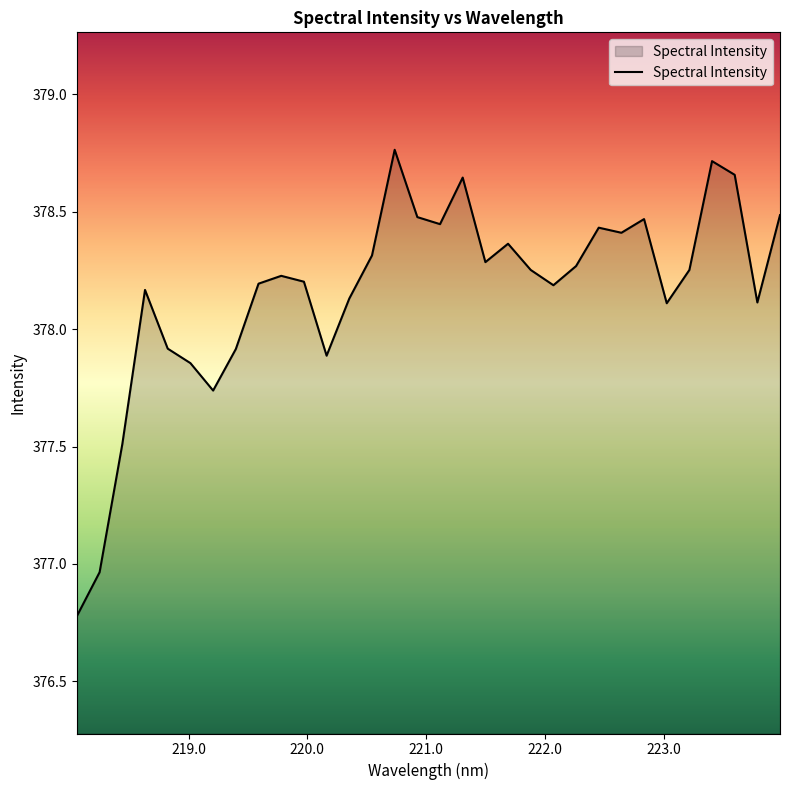

What is the minimum value shown in the chart?

376.8